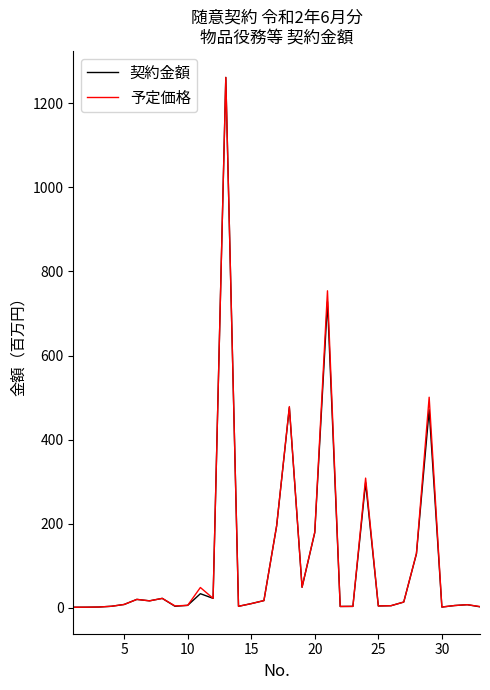

What is the maximum value for 契約金額?

1261.7